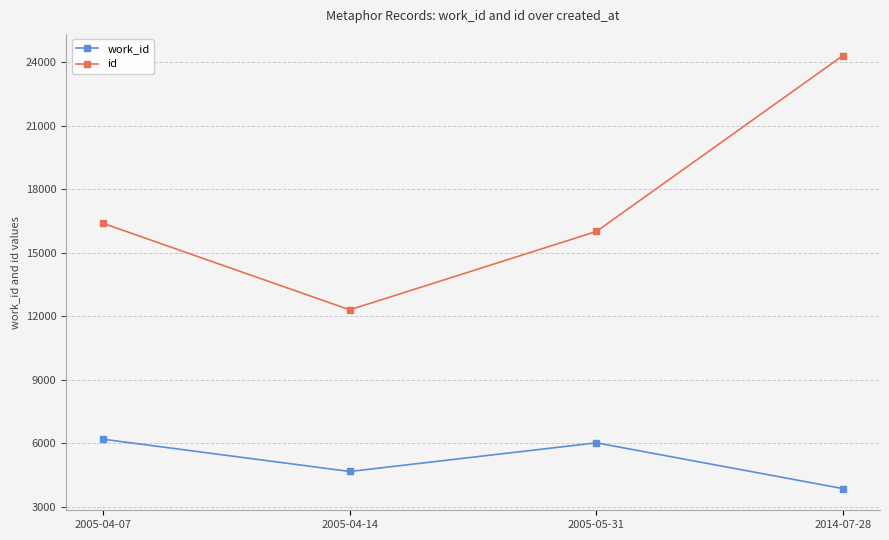

How many data points in id are less than 16388?

2